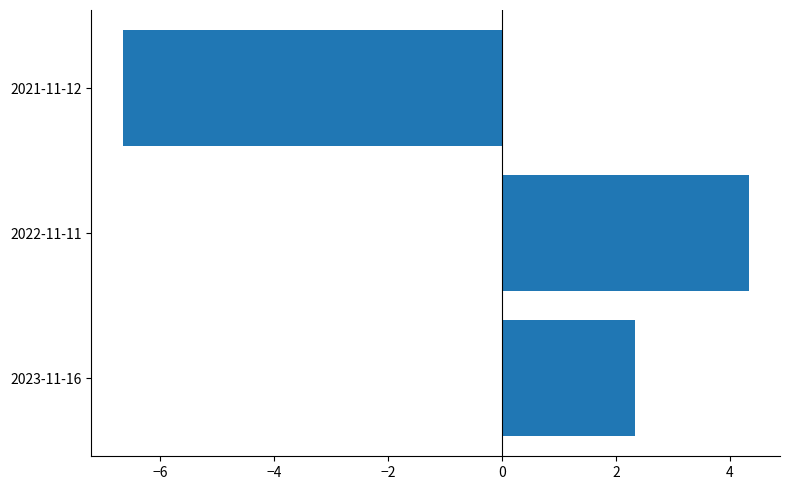

Is it true that the value at 2022-11-11 is 4.3?

True